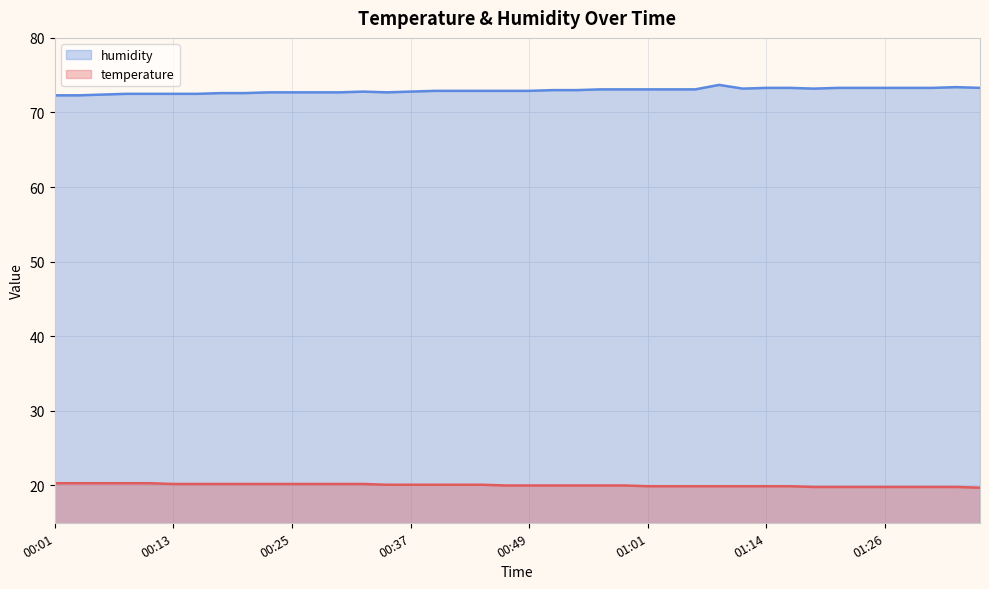

The value of temperature at 01:11 is 34.4. True or false?

False